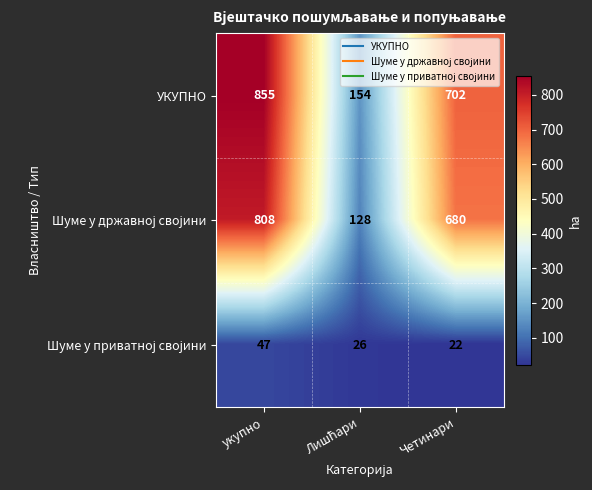

At which label does УКУПНО first exceed 702?

укупно